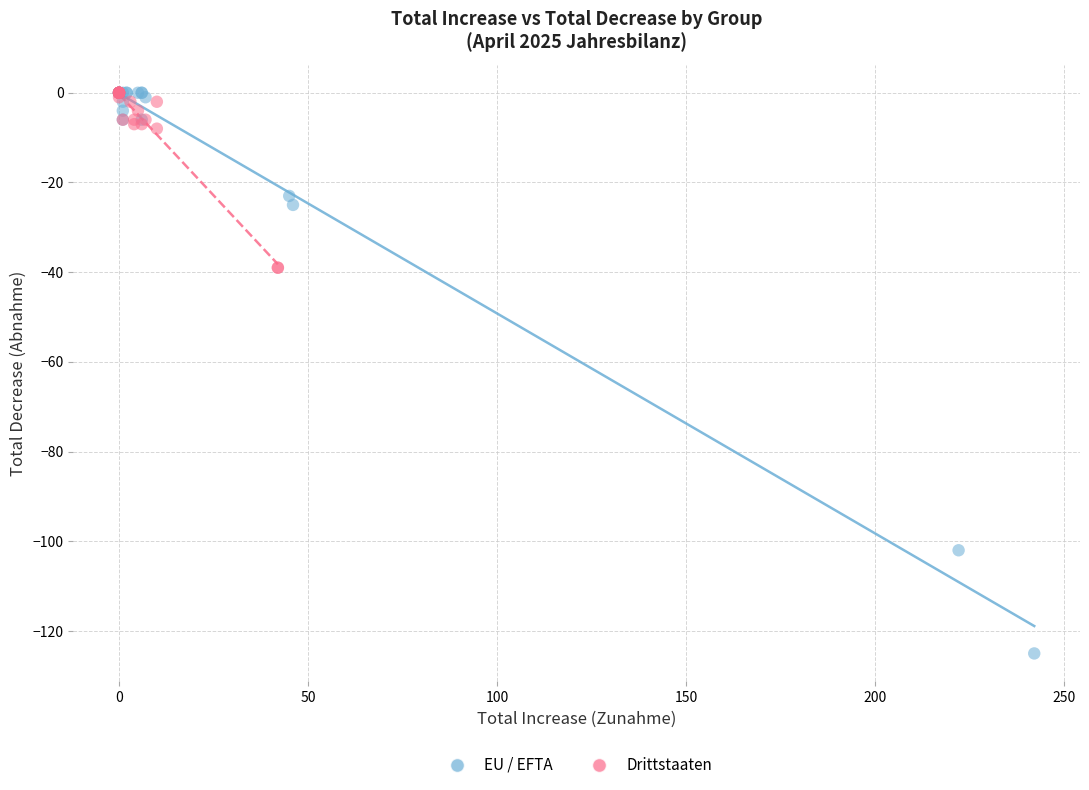

Which series has the largest Y range (max minus min)?

EU / EFTA